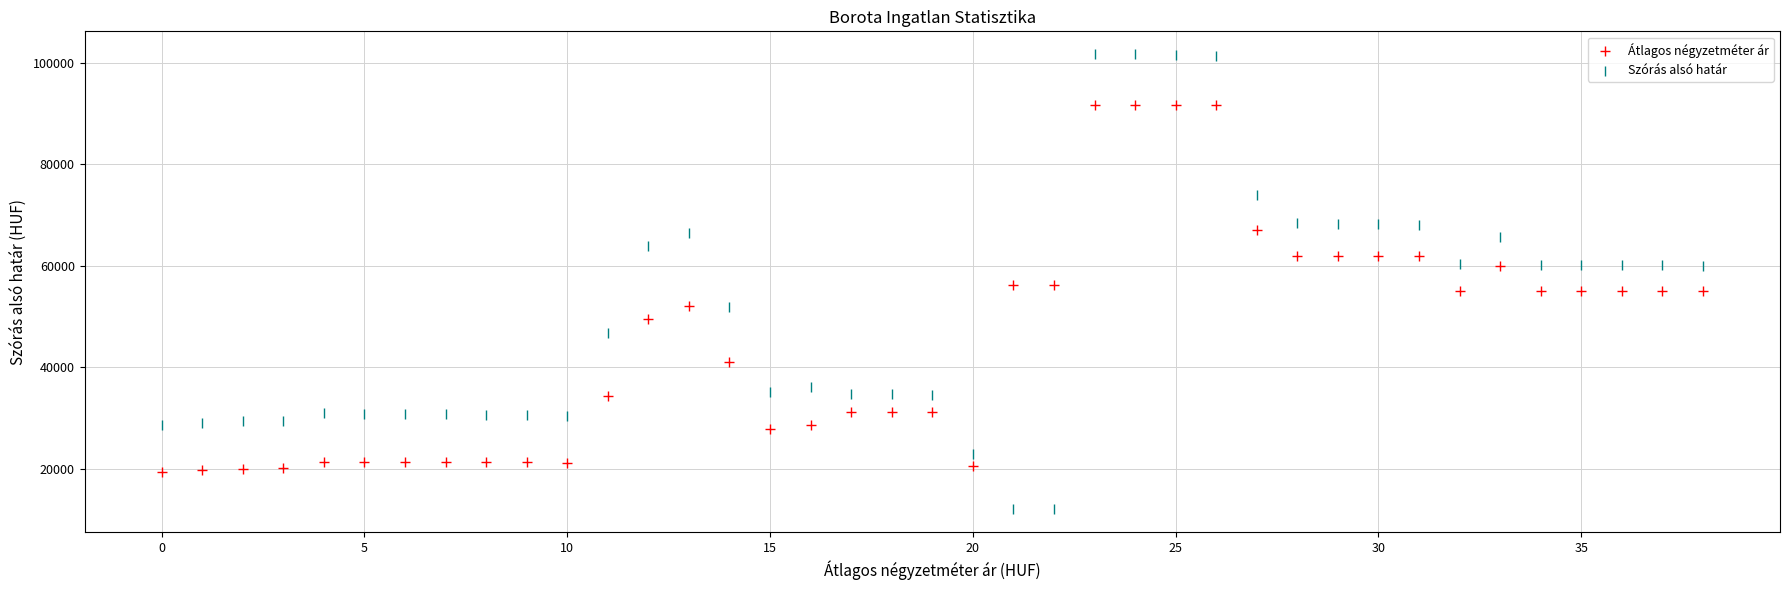

Which series reaches the minimum Y coordinate?

Szórás alsó határ